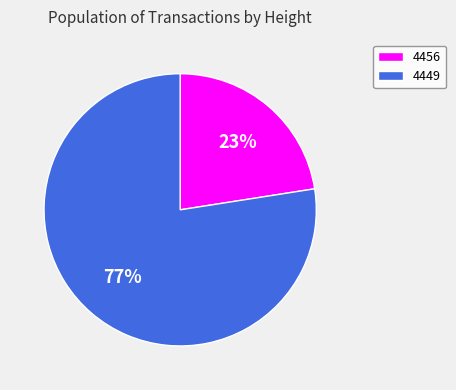

Between 4456 and 4449, which is larger?

4449